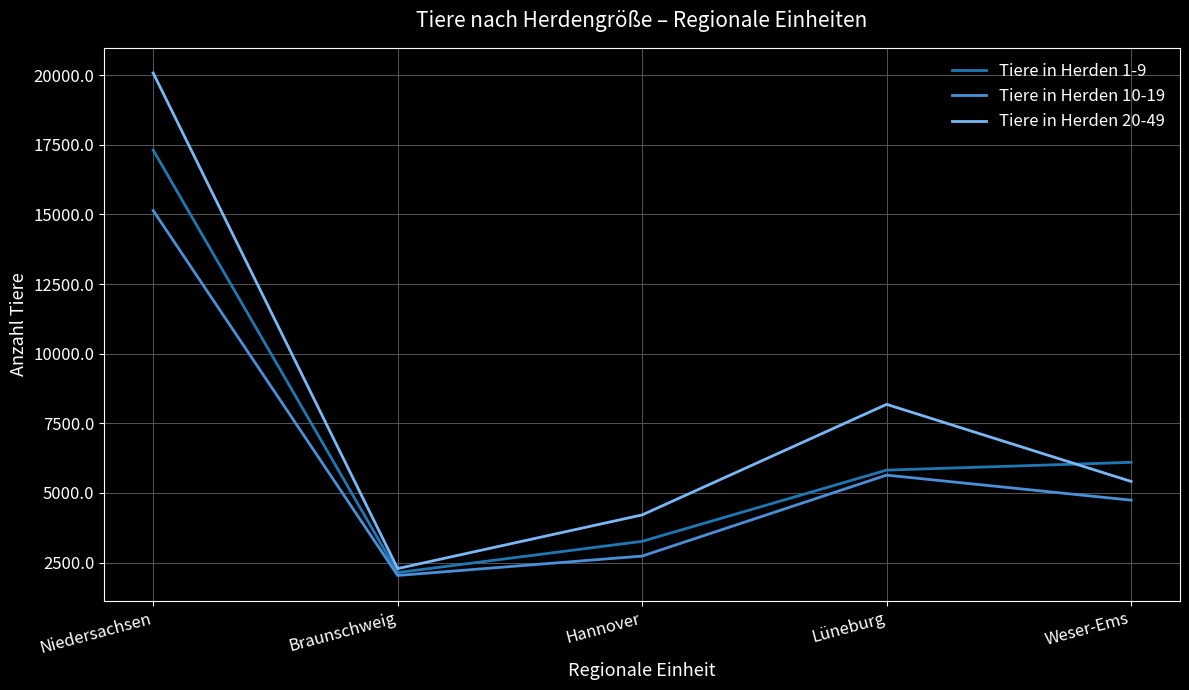

Which series has the largest range (max minus min)?

Tiere in Herden 20-49